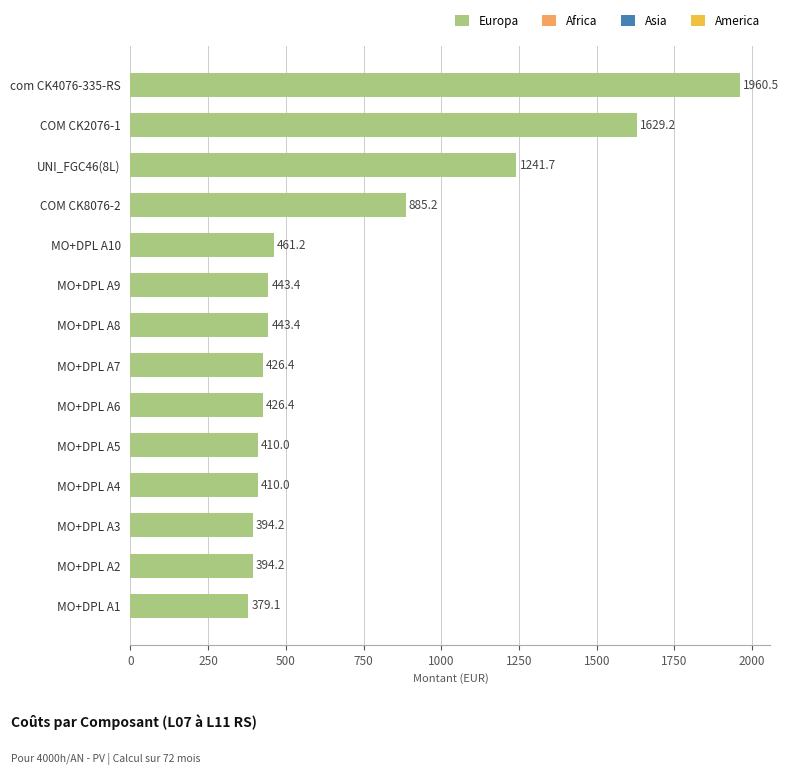

What is the average value?

707.5